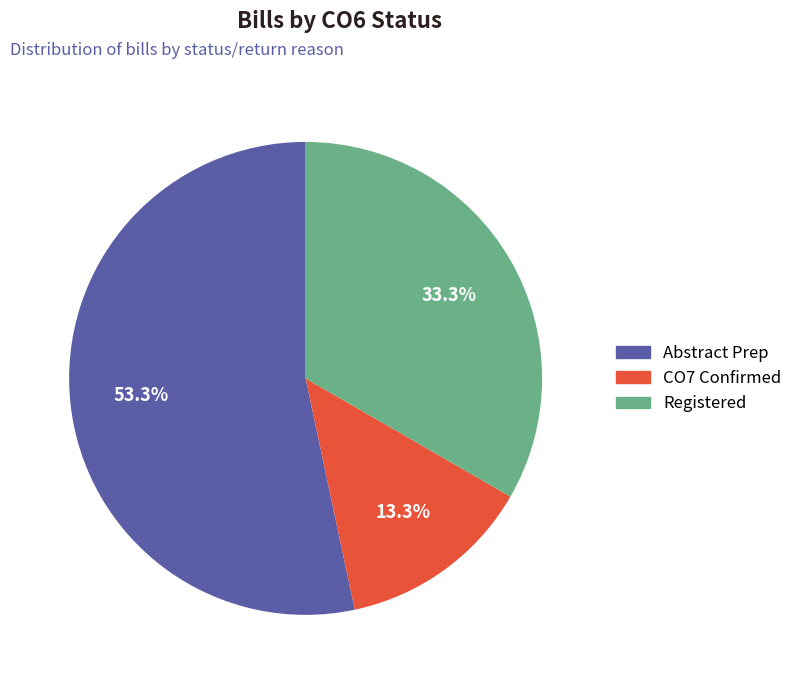

Is there a majority slice in this chart?

Yes